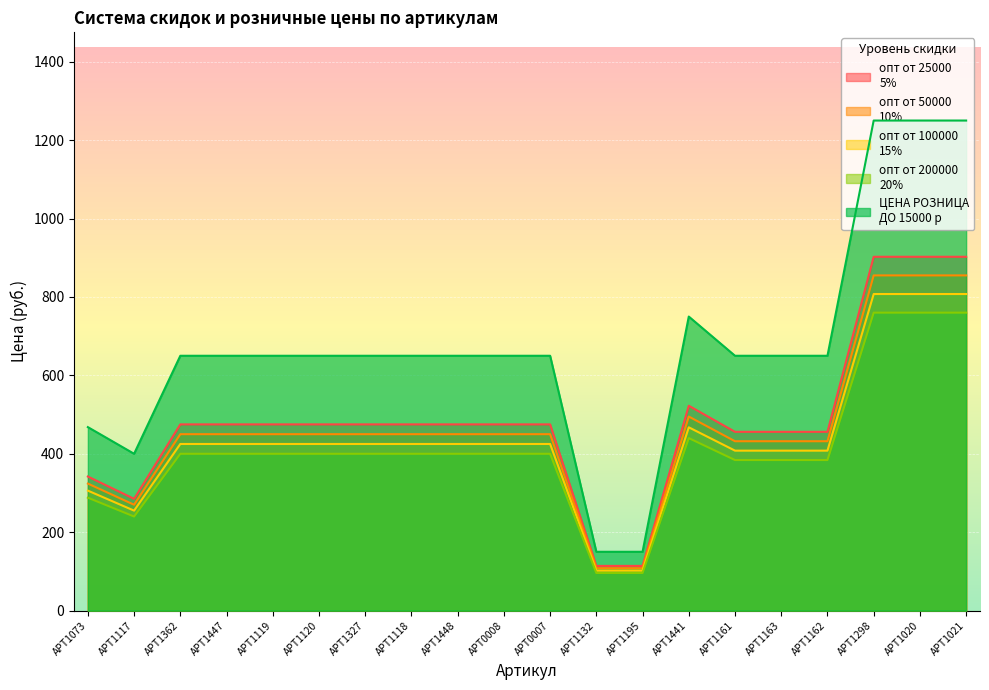

What is the greatest value displayed?

1250.0